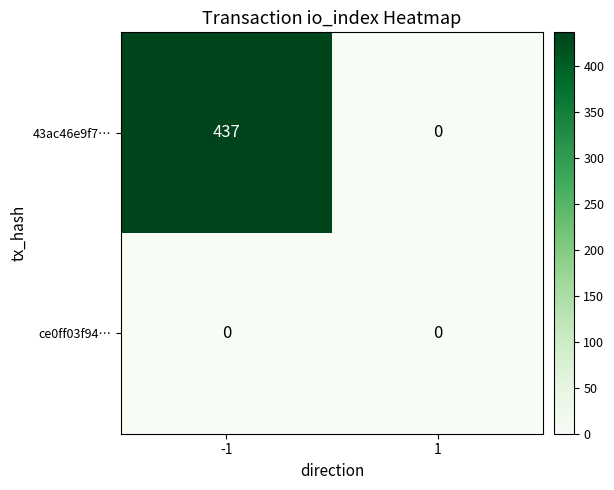

Between -1 and 1, which series saw the biggest shift?

43ac46e9f7…